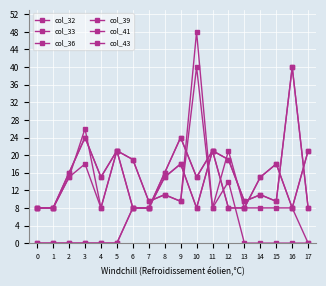

How many lines are shown in the chart?

6